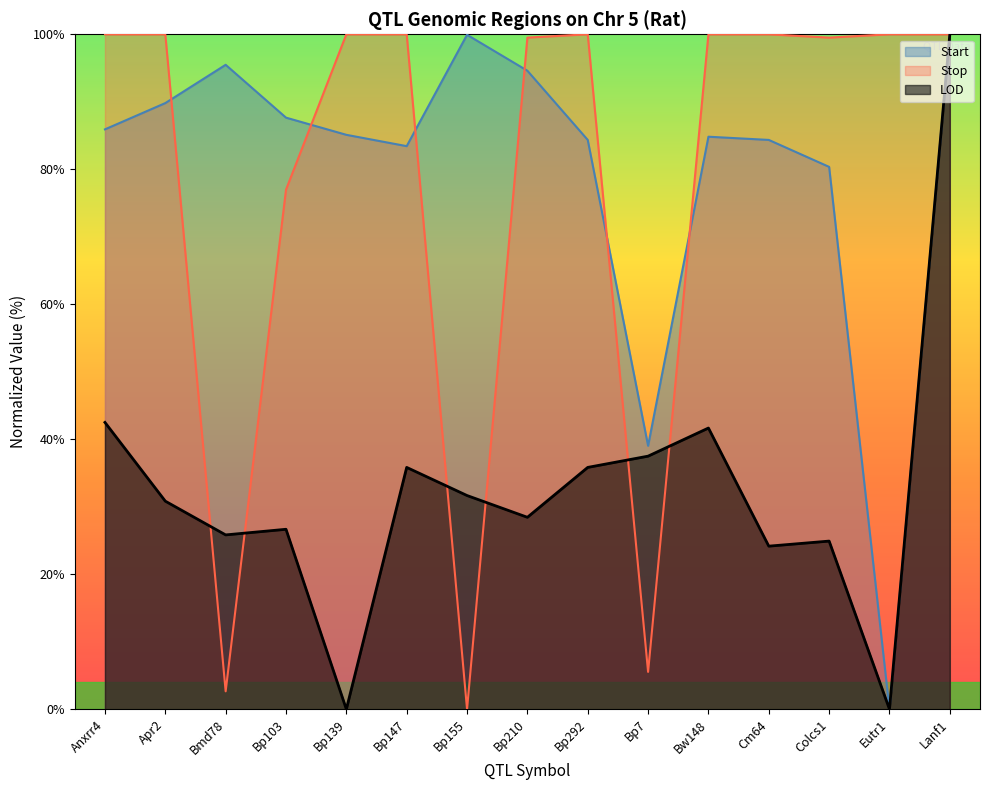

Is the value of Stop at Bp155 greater than the value of LOD at Bw148?

No